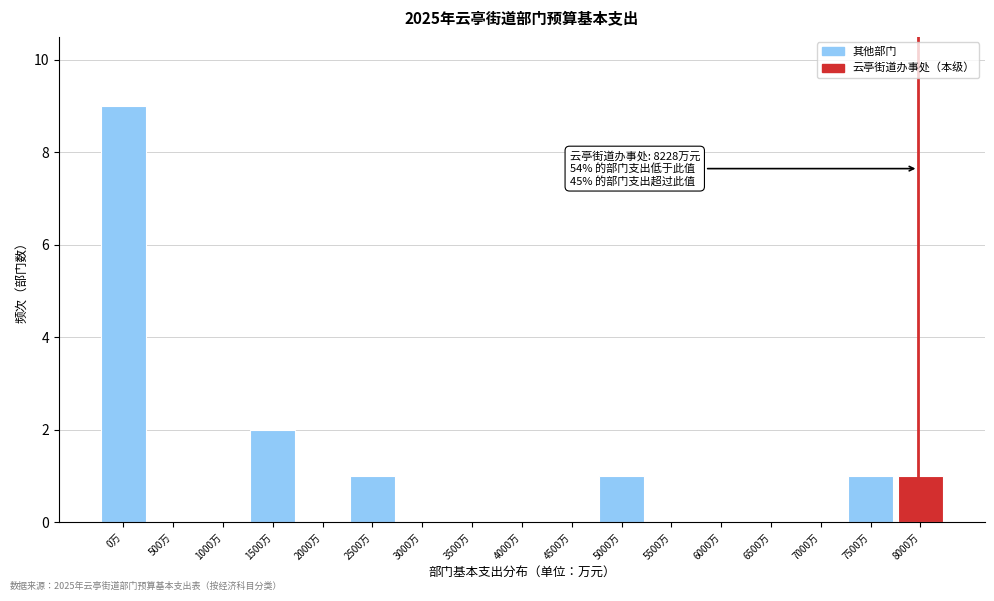

Reading left to right, extract all data points from this chart.

0万=9	500万=0	1000万=0	1500万=2	2000万=0	2500万=1	3000万=0	3500万=0	4000万=0	4500万=0	5000万=1	5500万=0	6000万=0	6500万=0	7000万=0	7500万=1	8000万=1